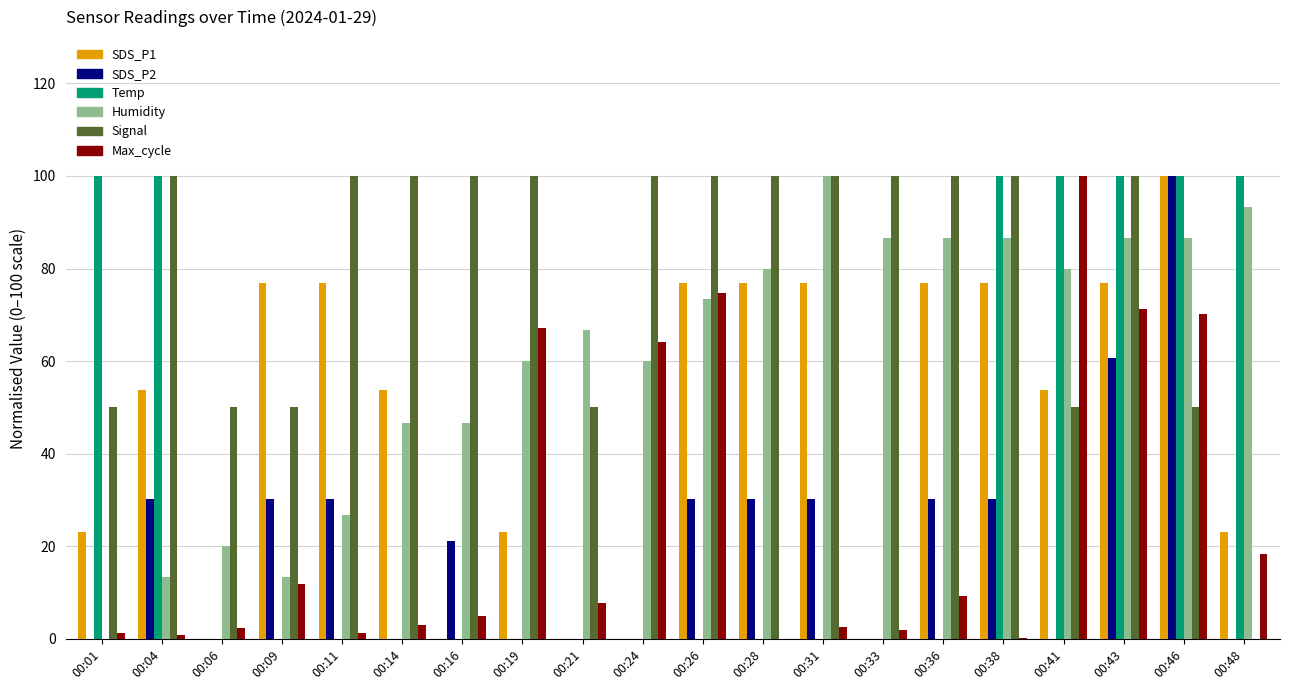

Which series has the largest total across all categories?

Signal